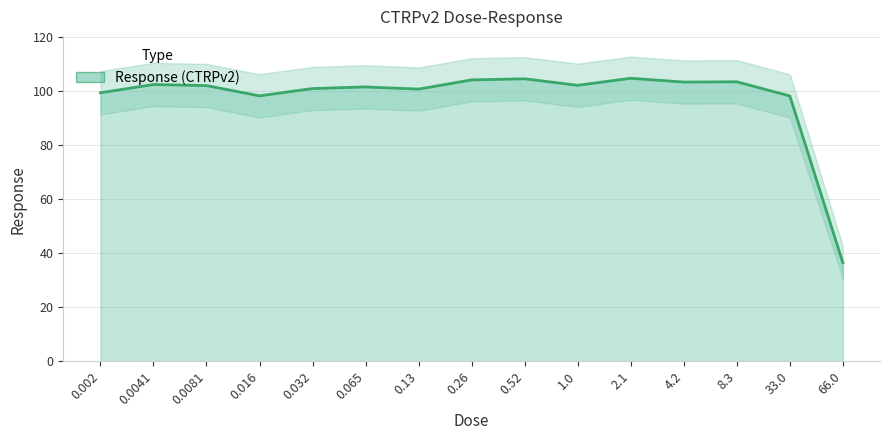

What is the greatest value displayed?

104.7